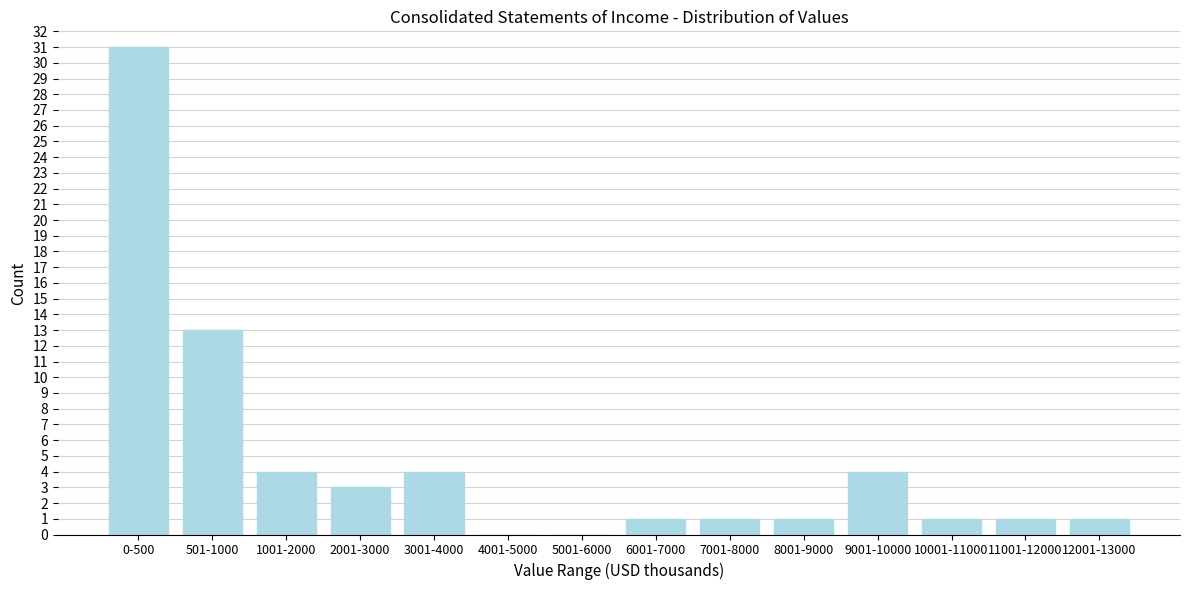

Reading left to right, list all the values displayed in this chart.

0-500=31	501-1000=13	1001-2000=4	2001-3000=3	3001-4000=4	4001-5000=0	5001-6000=0	6001-7000=1	7001-8000=1	8001-9000=1	9001-10000=4	10001-11000=1	11001-12000=1	12001-13000=1